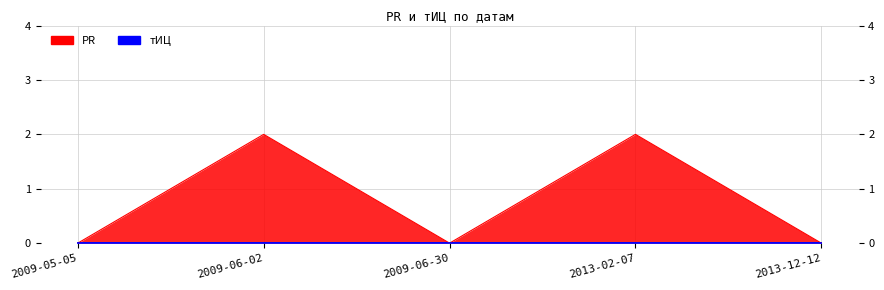

How many interior local peaks (higher than both neighbors) does the data have?

2